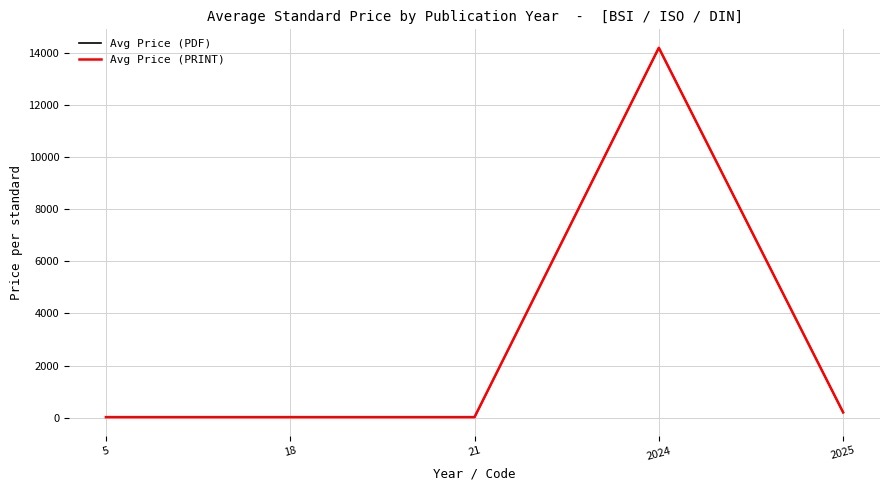

Is the value of Avg Price (PRINT) at 5 greater than the value of Avg Price (PDF) at 21?

No